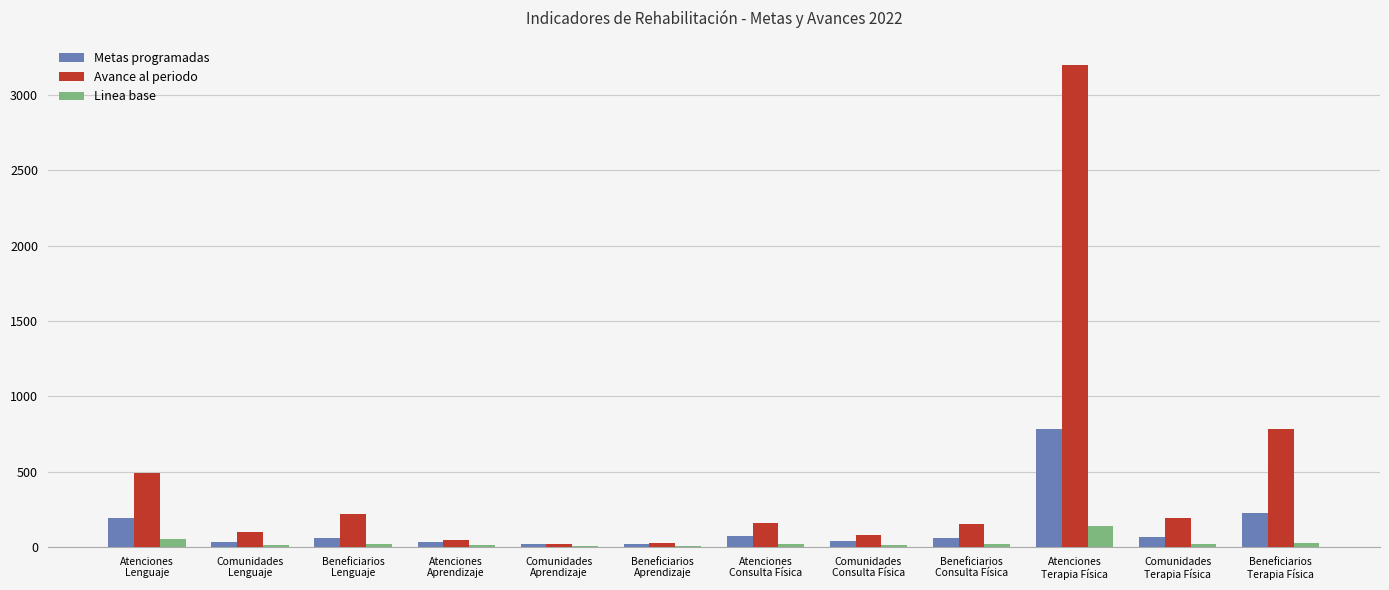

Where is Metas programadas nearest to the value 398?

Beneficiarios
Terapia Física